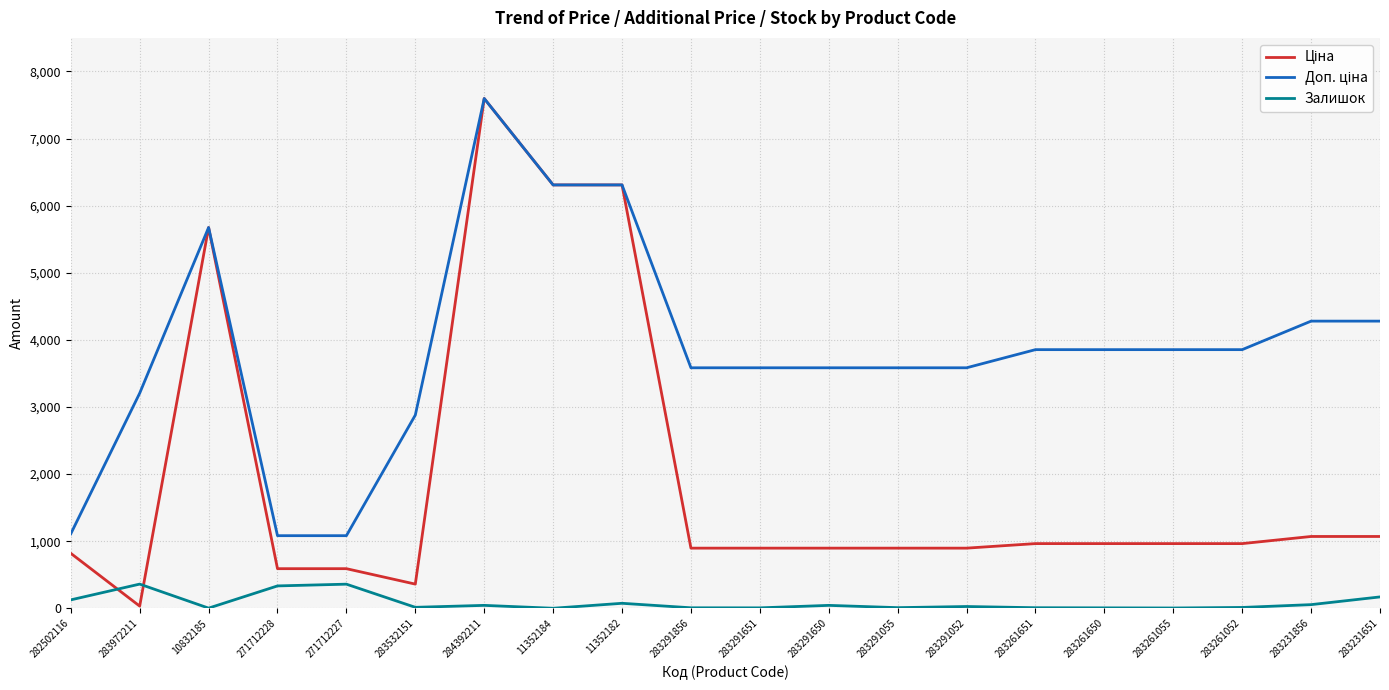

Count the number of data series in this chart.

3